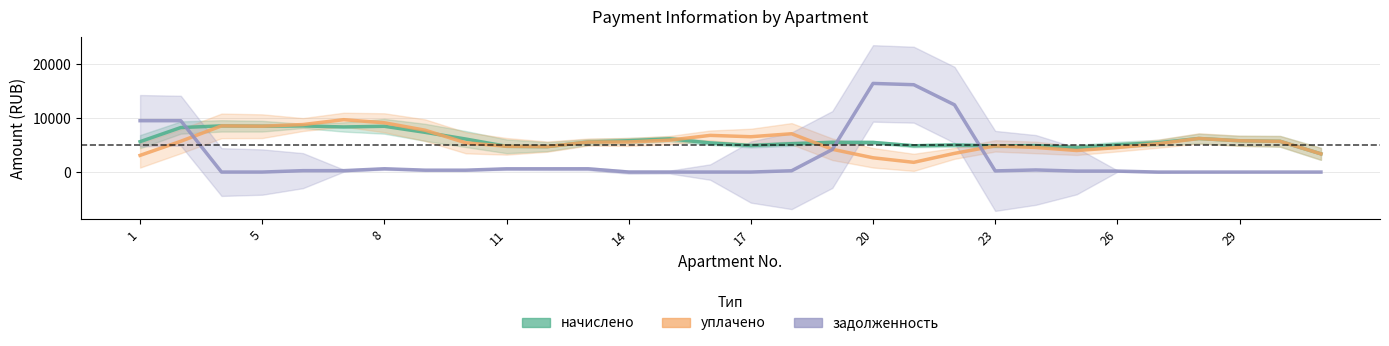

The уплачено series shows 6850.1 at 11. True or false?

False